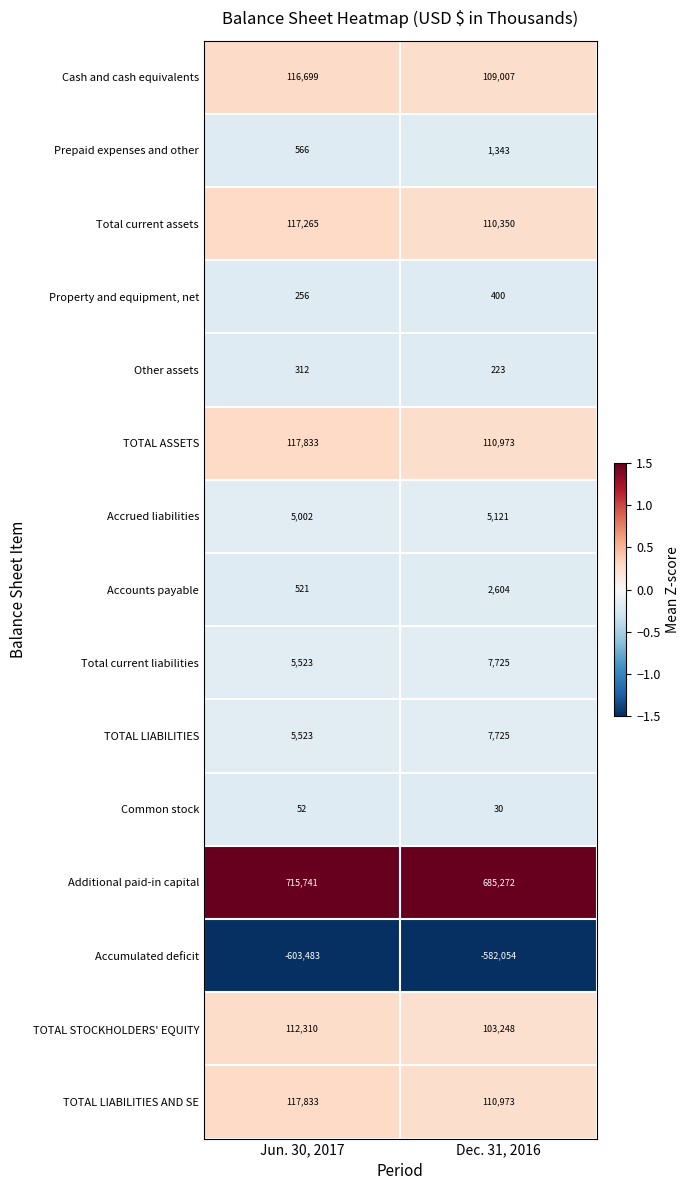

Which series has the largest range (max minus min)?

Additional paid-in capital